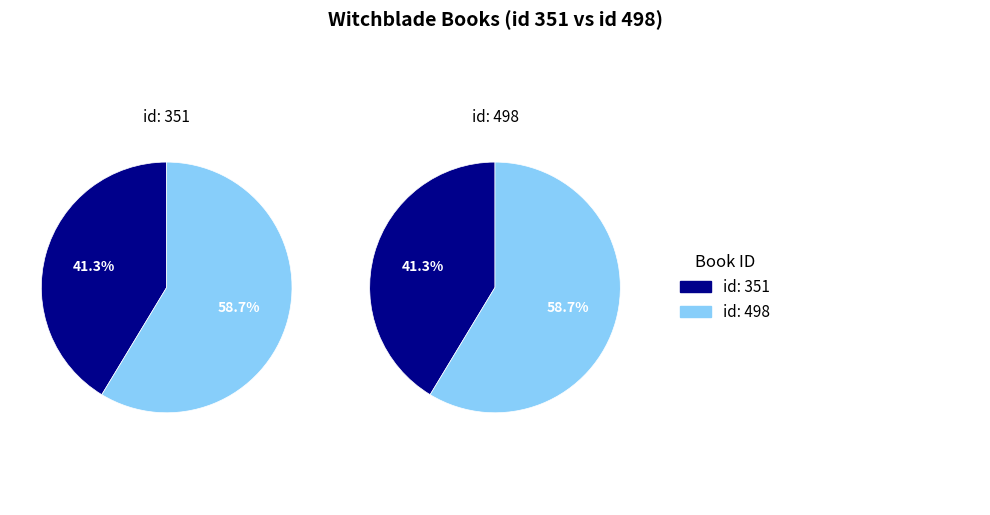

Rank the series by their maximum value, from lowest to highest.

Book 351, Book 498